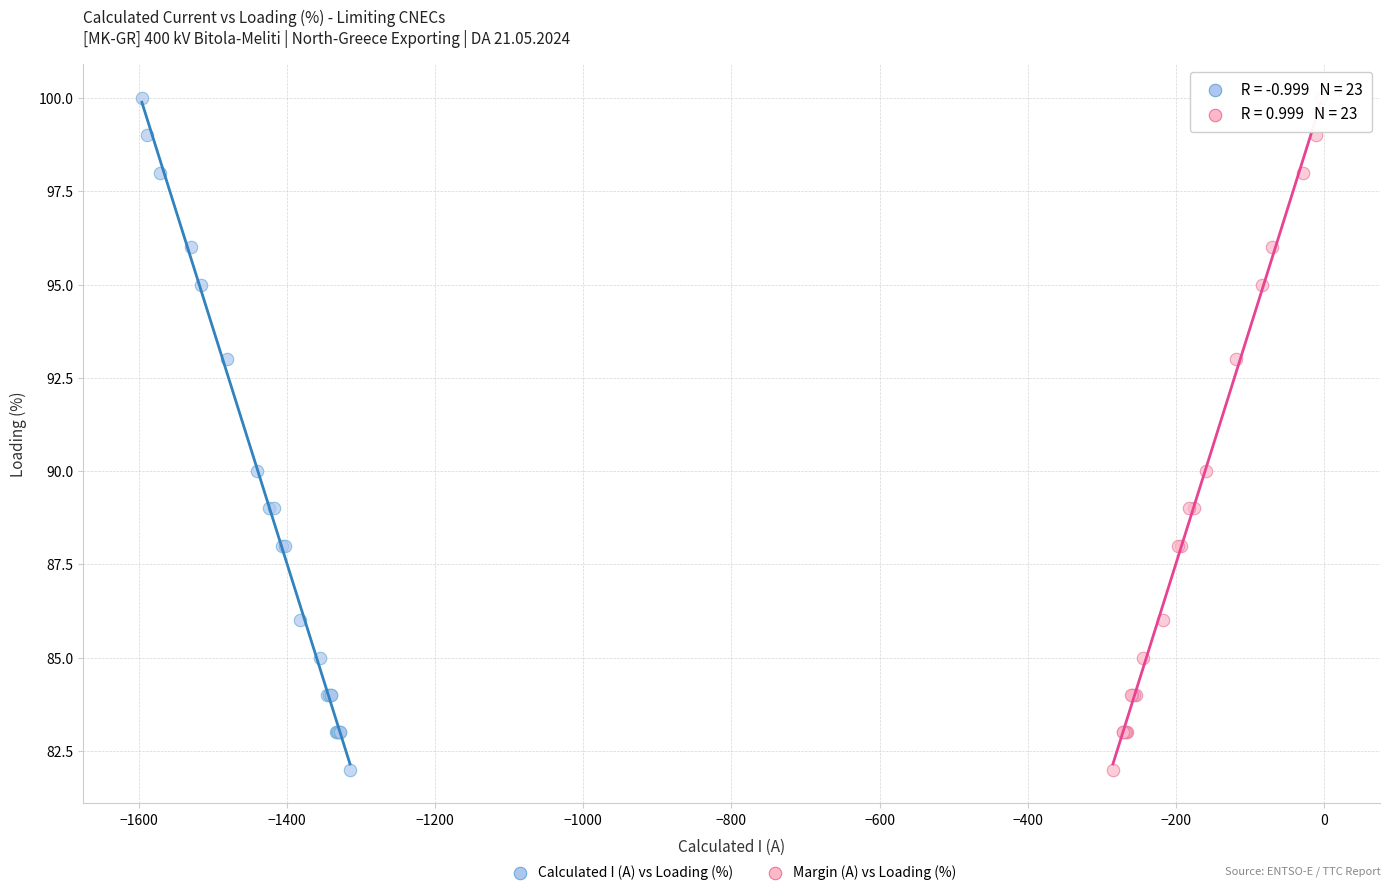

What are all the series names shown in the legend?

Calculated I (A) vs Loading (%), Margin (A) vs Loading (%)